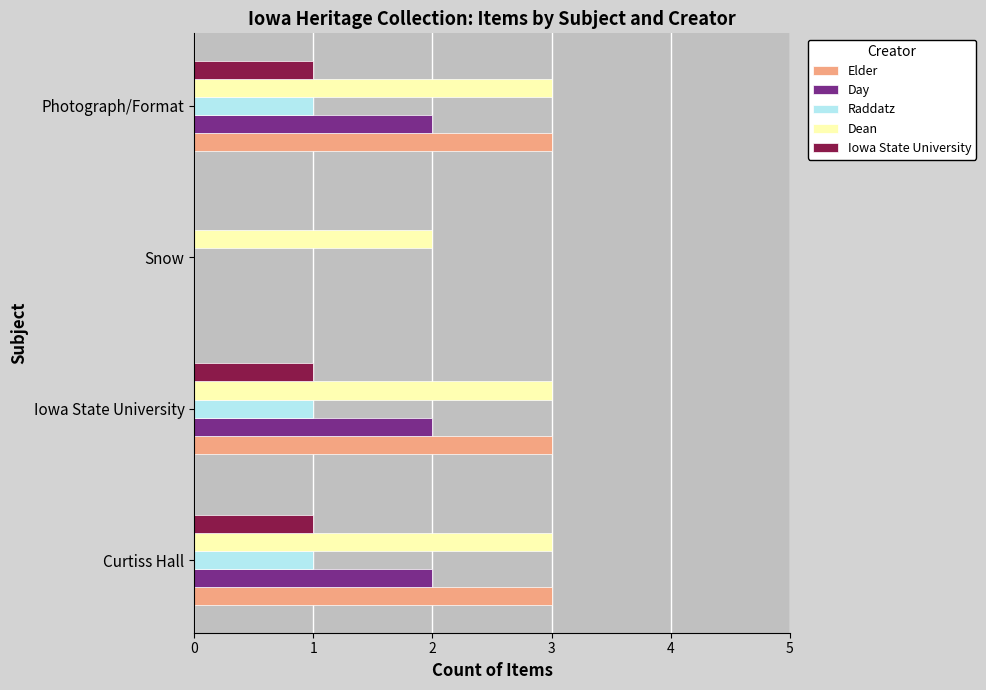

Which series changed the most between Snow and Photograph/Format?

Elder